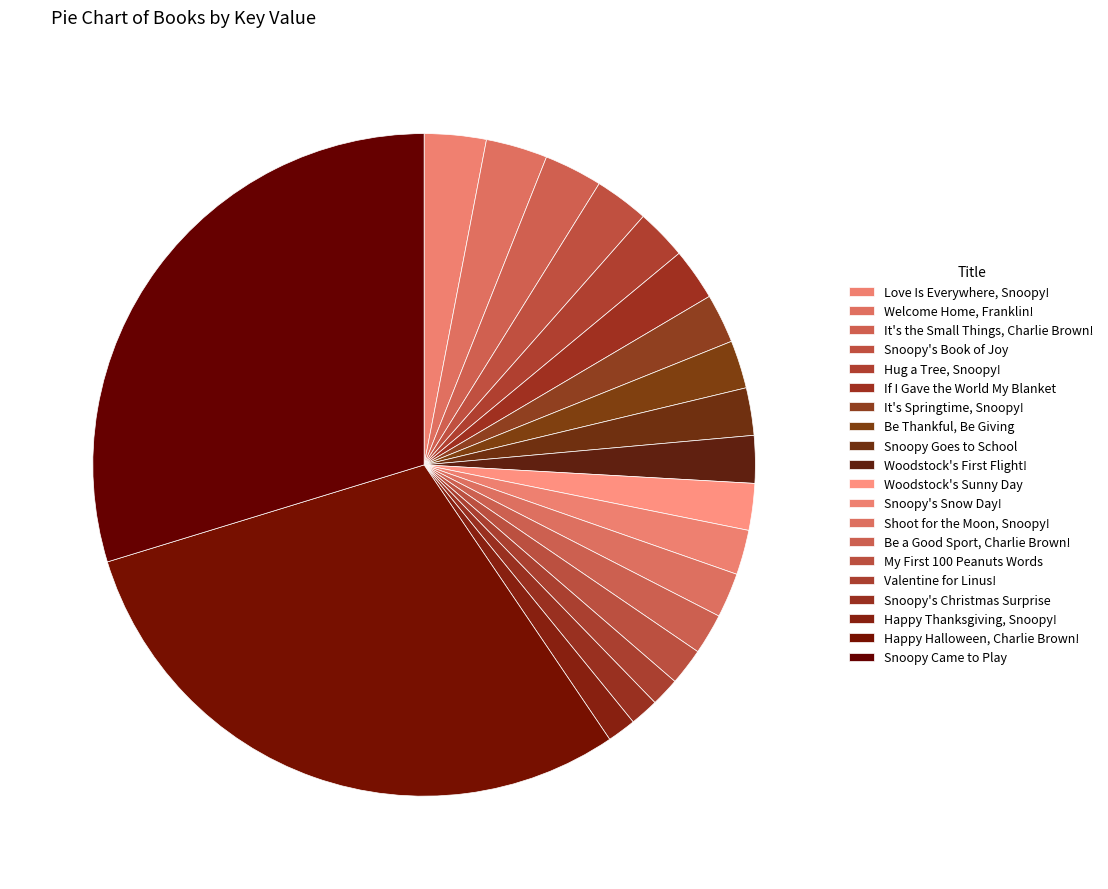

Approximately how many times larger is the value at Snoopy's Snow Day! compared to Snoopy's Book of Joy?

0.8